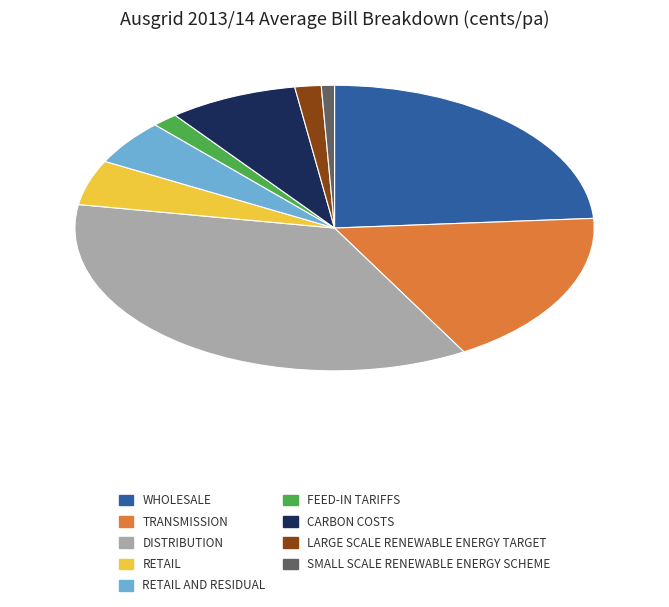

Is there any slice that represents more than half of the pie?

No